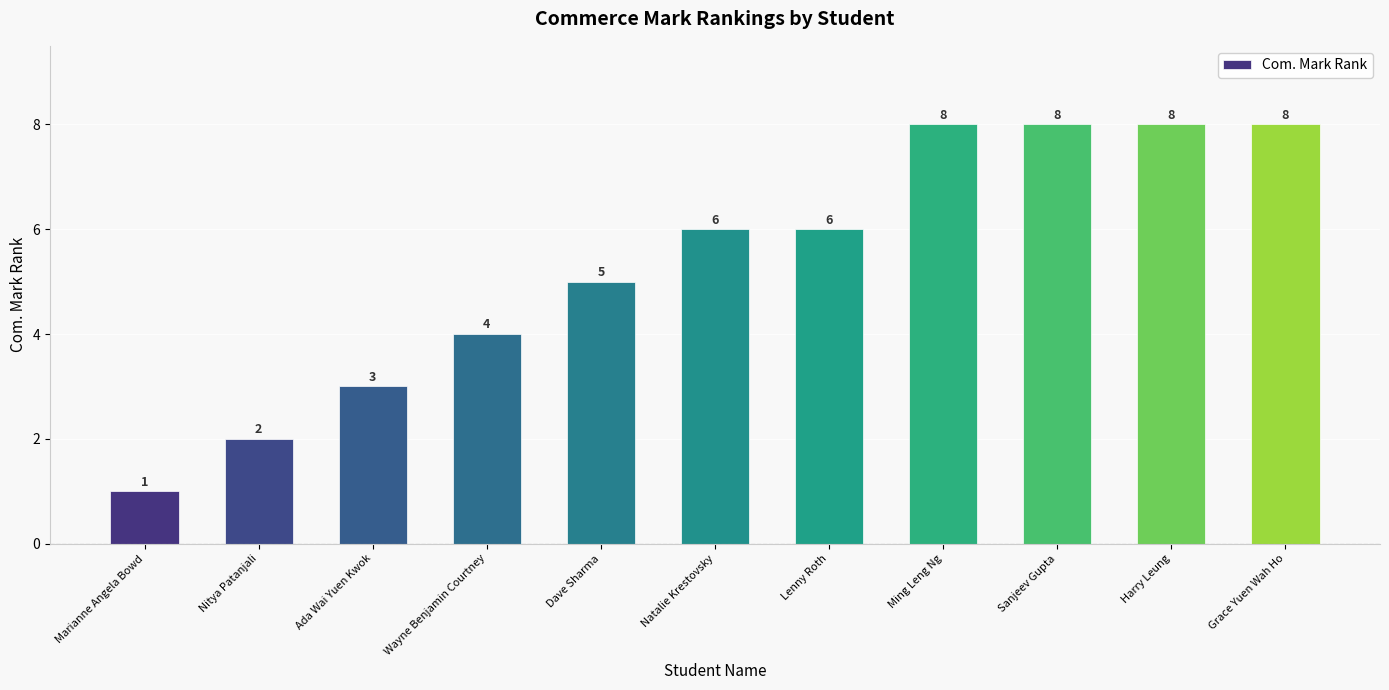

What is the sum of the values at Dave Sharma and Lenny Roth?

11